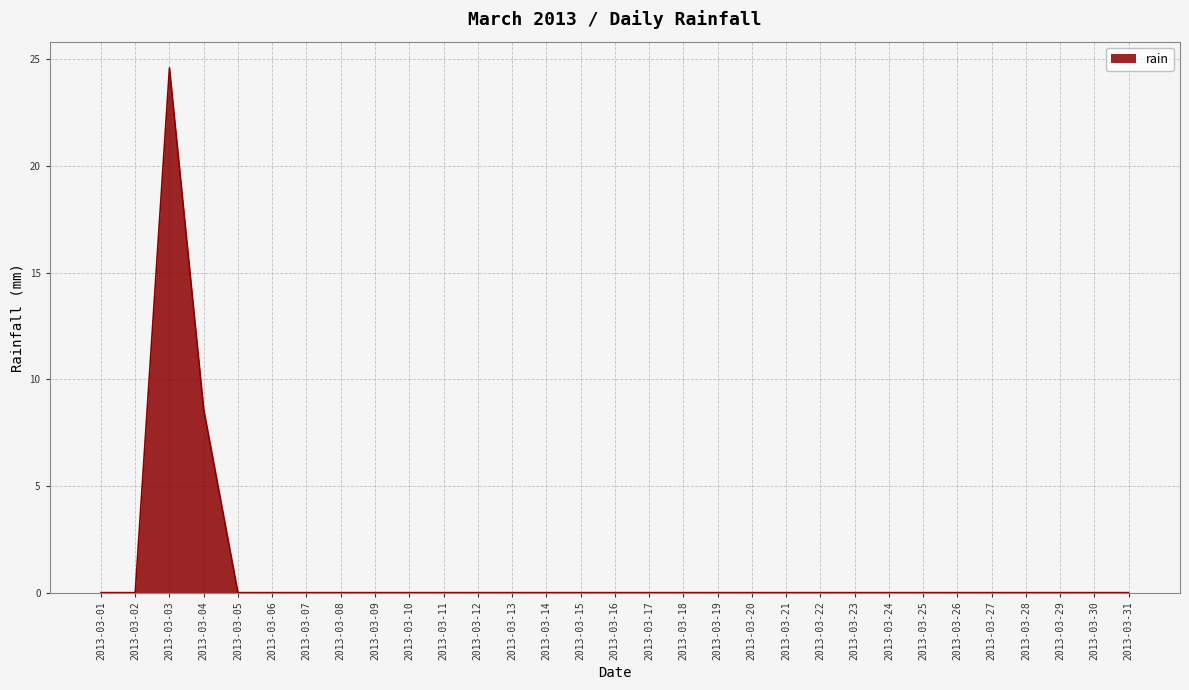

Reading left to right, what are all the values shown in this chart?

0.0	0.0	24.6	8.6	0.0	0.0	0.0	0.0	0.0	0.0	0.0	0.0	0.0	0.0	0.0	0.0	0.0	0.0	0.0	0.0	0.0	0.0	0.0	0.0	0.0	0.0	0.0	0.0	0.0	0.0	0.0